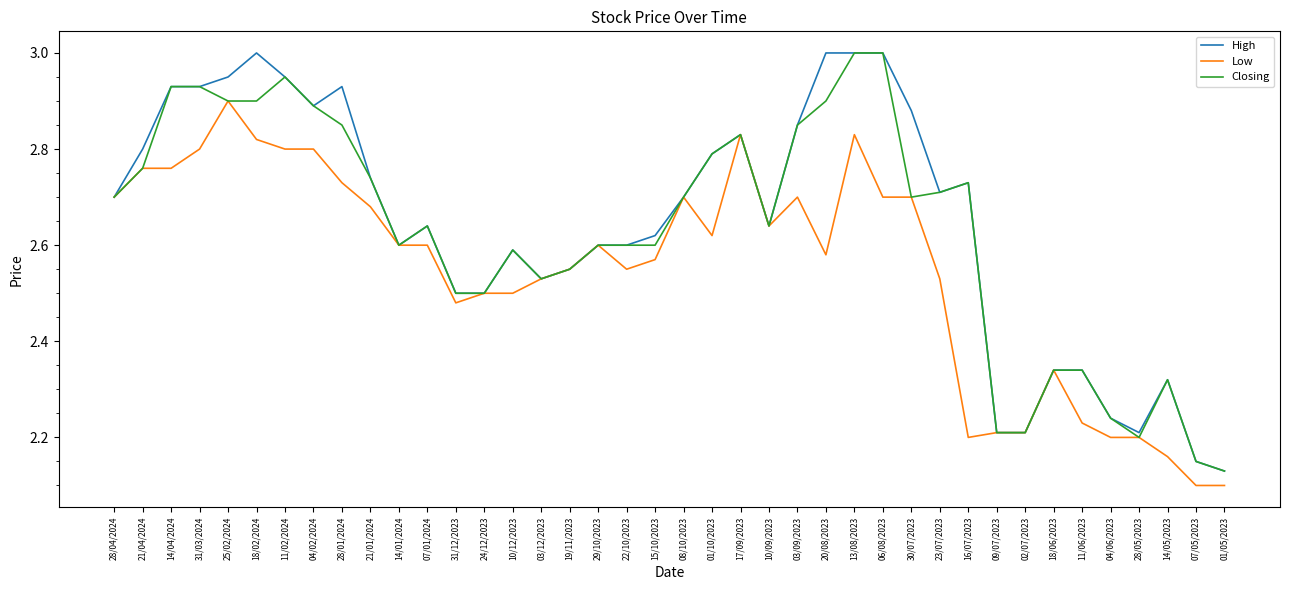

How many Low values are between 2 and 3?

40